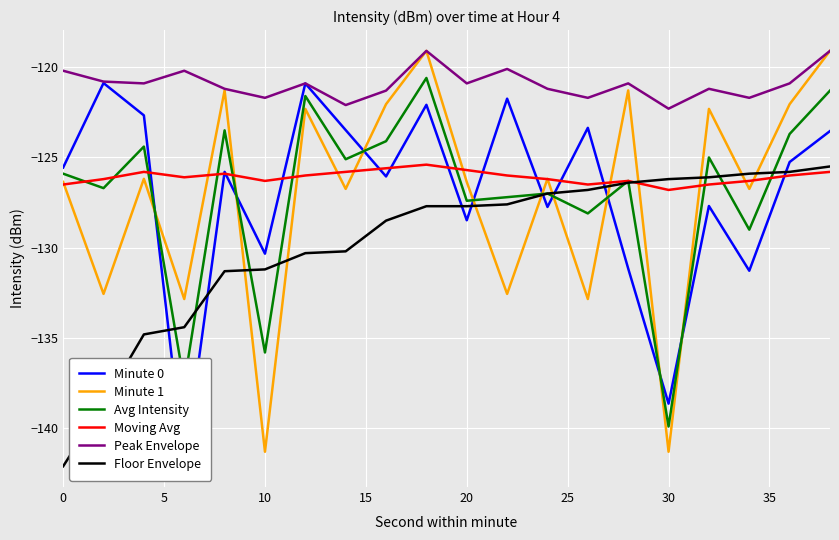

After their last crossing, which series has the higher values: Minute 0 or Floor Envelope?

Minute 0